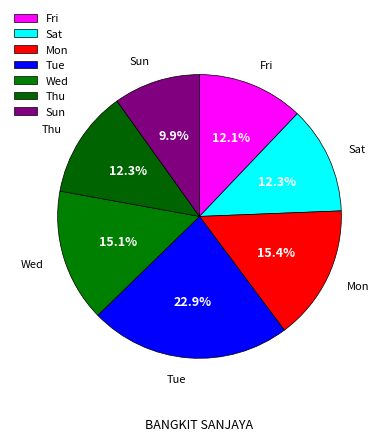

What percentage is the Tue slice, to the nearest percent?

23%